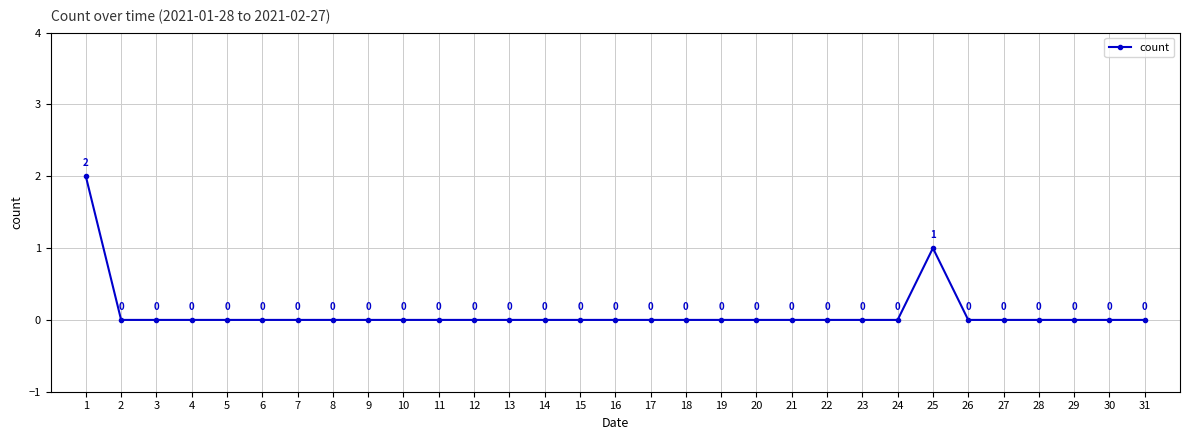

How many positive values are there?

2